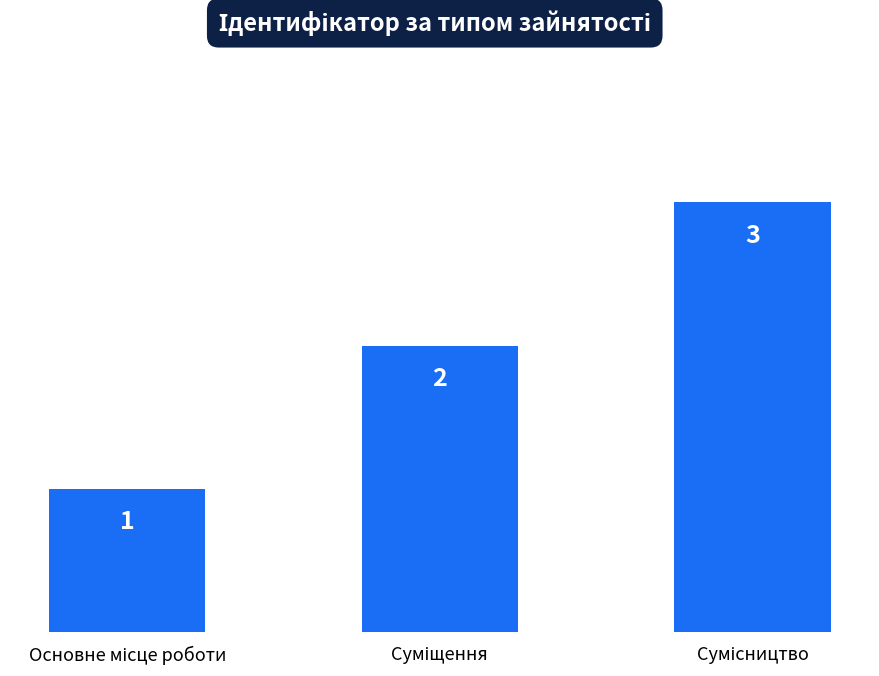

Count the values in the range 1 to 3.

3